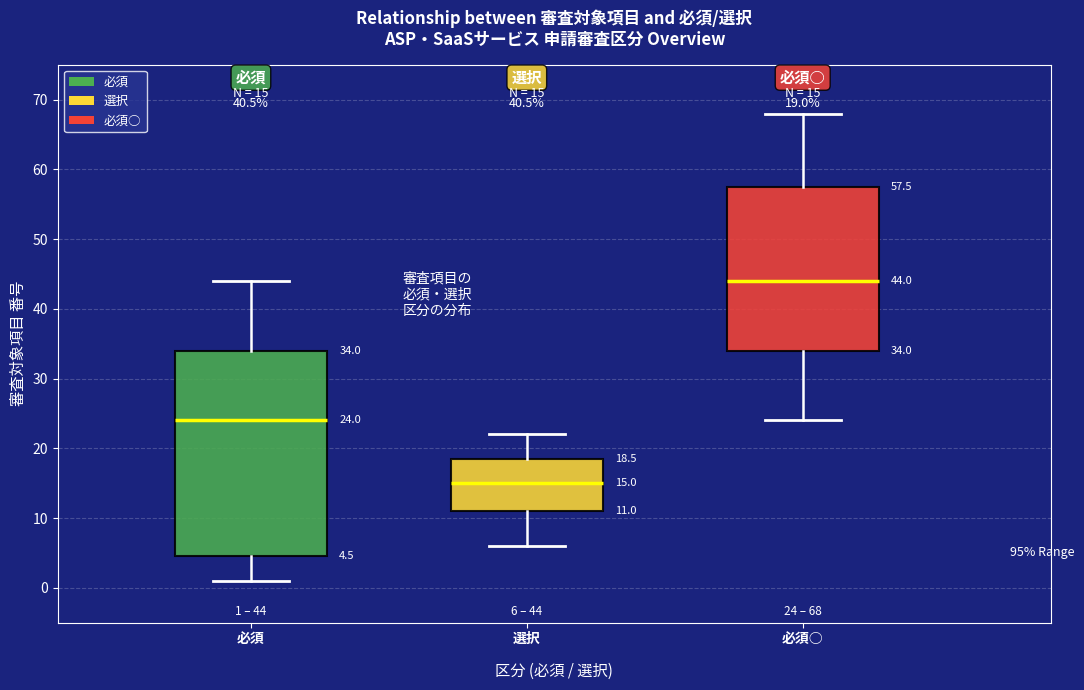

Which box is the tallest, from its lower edge to its upper edge?

必須